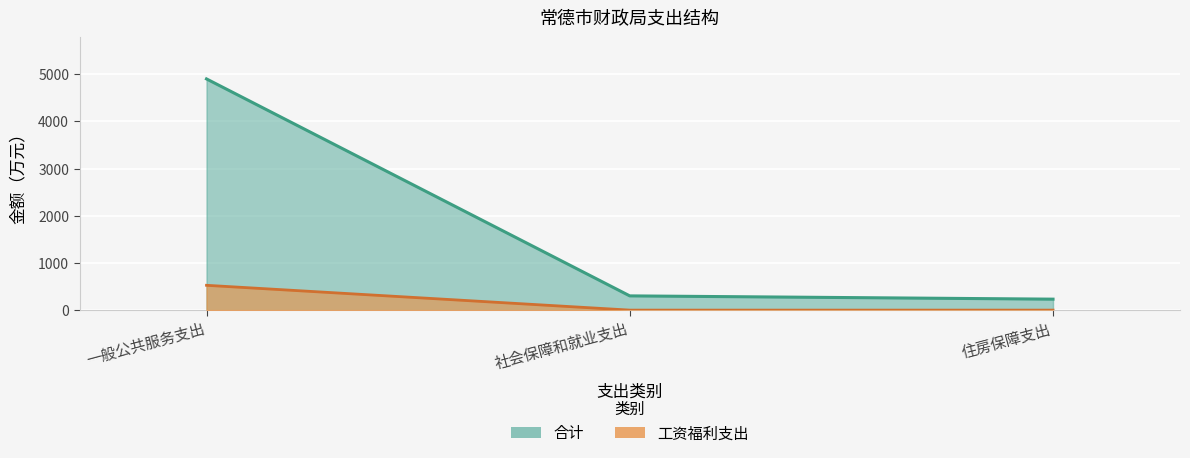

At 一般公共服务支出, list the series in order from smallest to largest.

工资福利支出, 合计